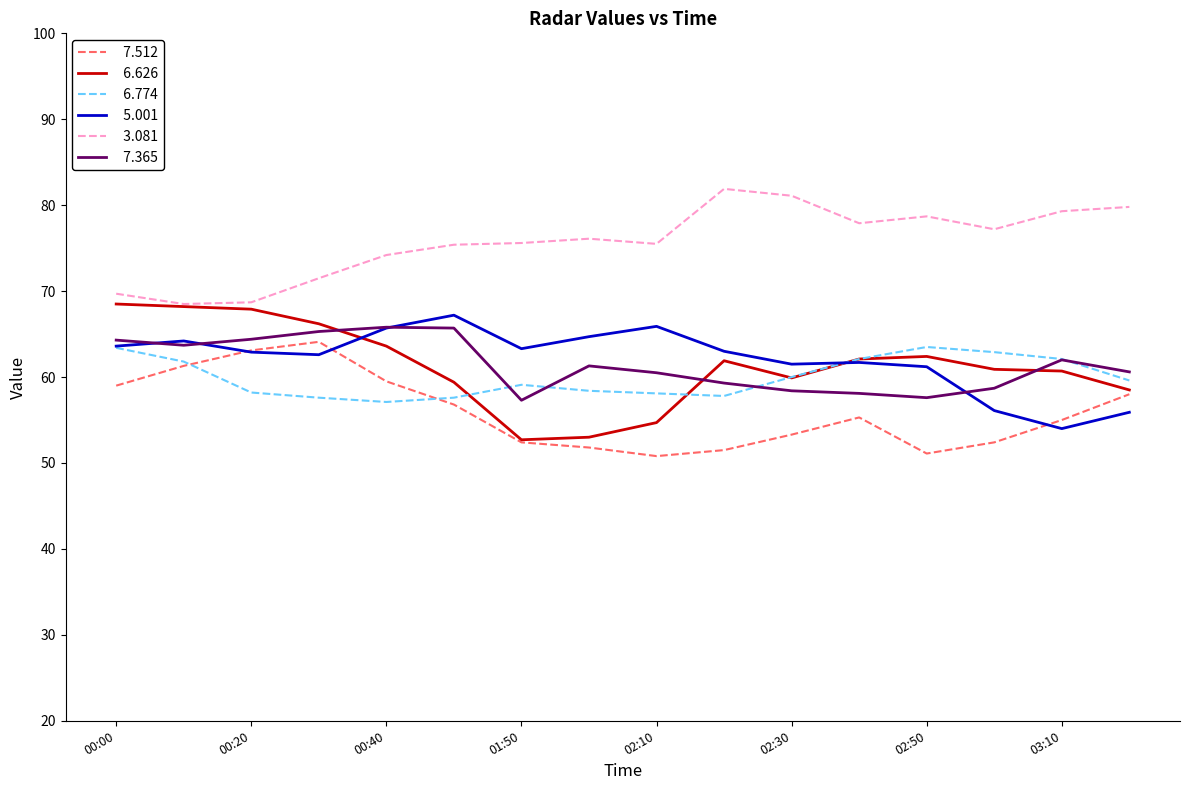

What is the greatest value displayed?

81.9